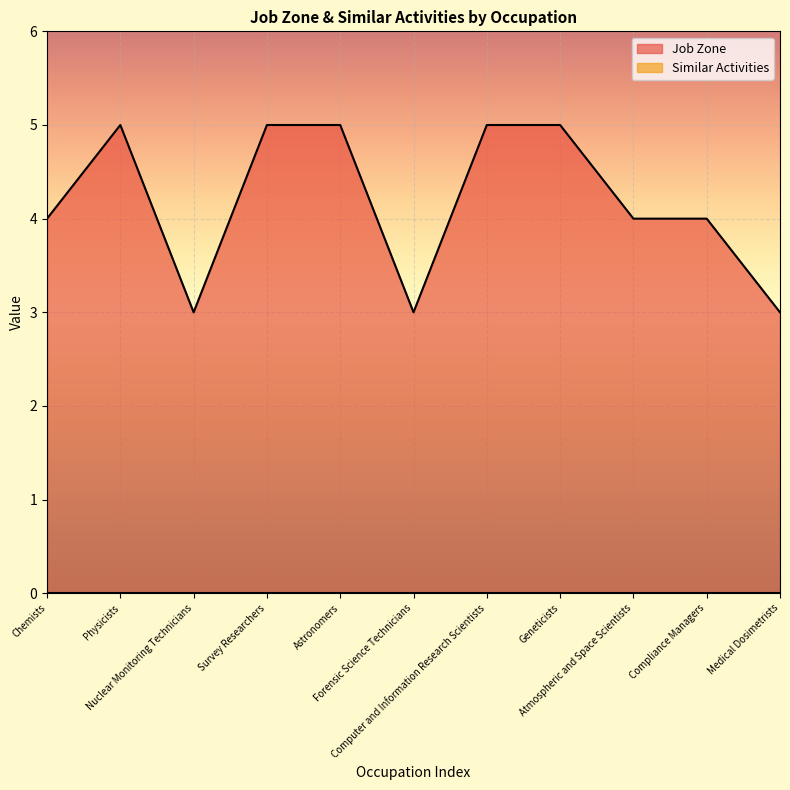

Is it true that the value at Nuclear Monitoring Technicians is 3?

True